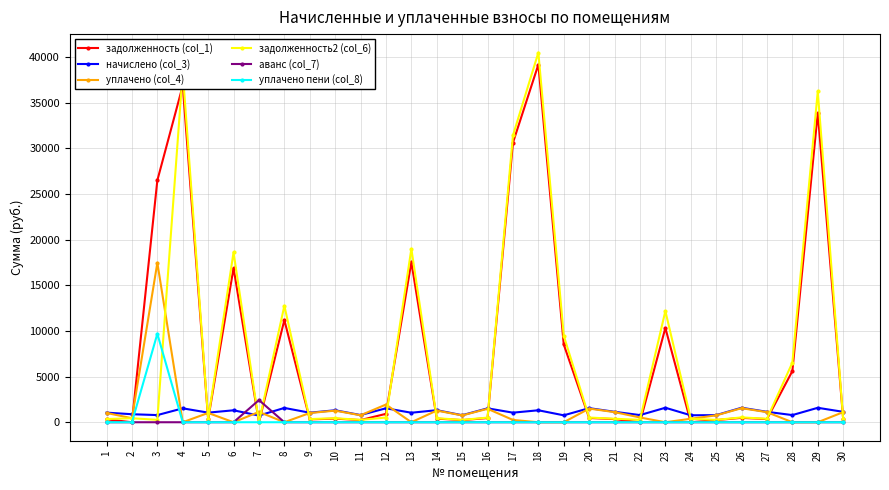

Where does the задолженность (col_1) series first go above 458?

3